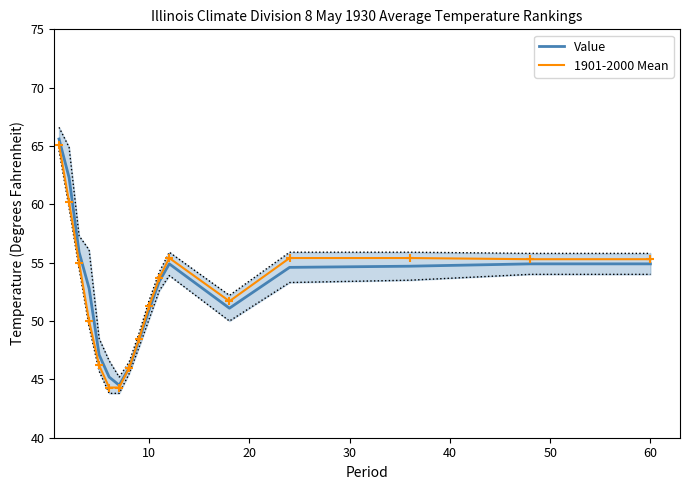

What are all the series names shown in the legend?

Value, 1901-2000 Mean